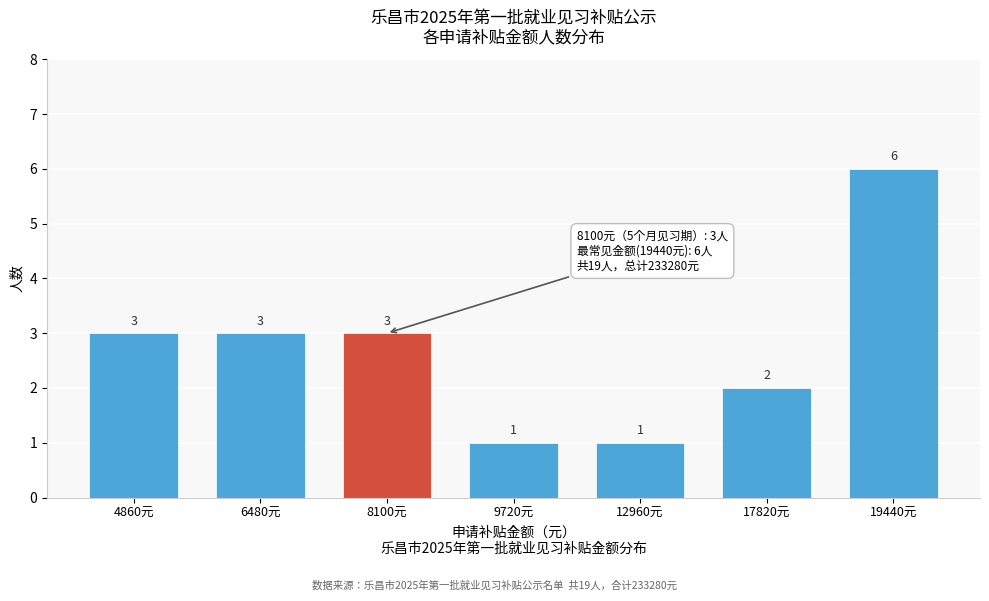

Reading right to left, what are all the values shown in this chart?

19440元=6	17820元=2	12960元=1	9720元=1	8100元=3	6480元=3	4860元=3